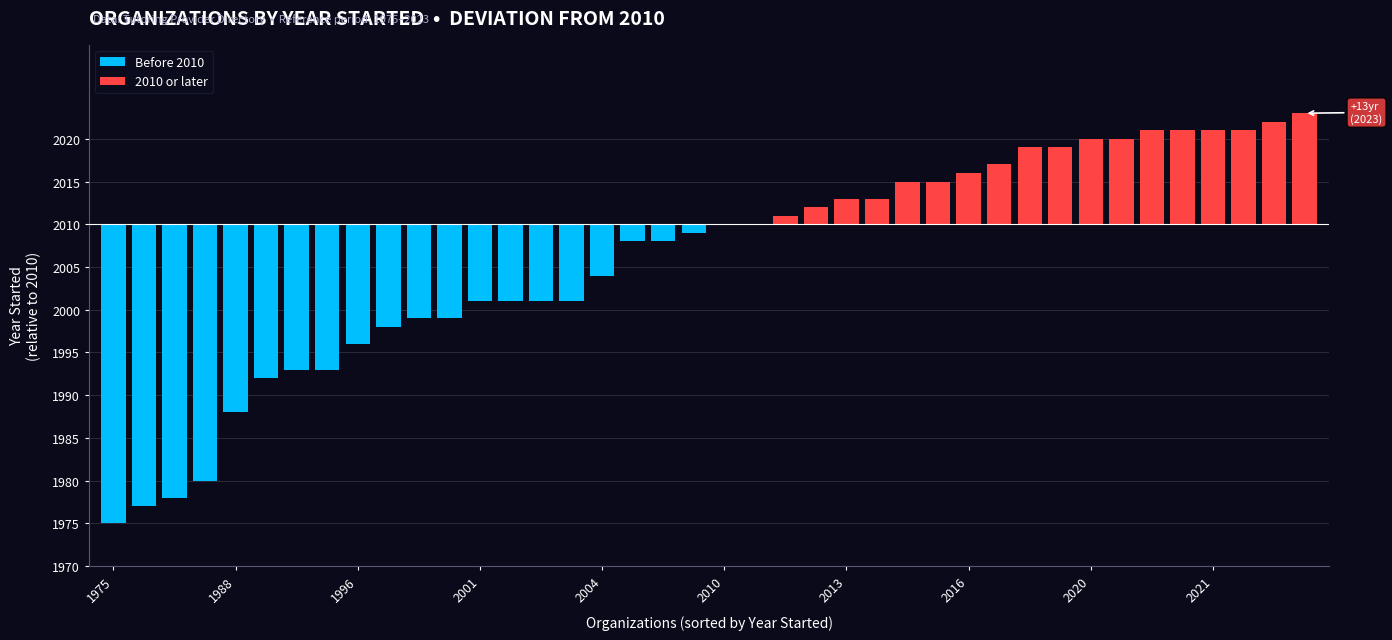

Is the value of 2010 or later at 11 greater than the value of Before 2010 at 2010?

Yes